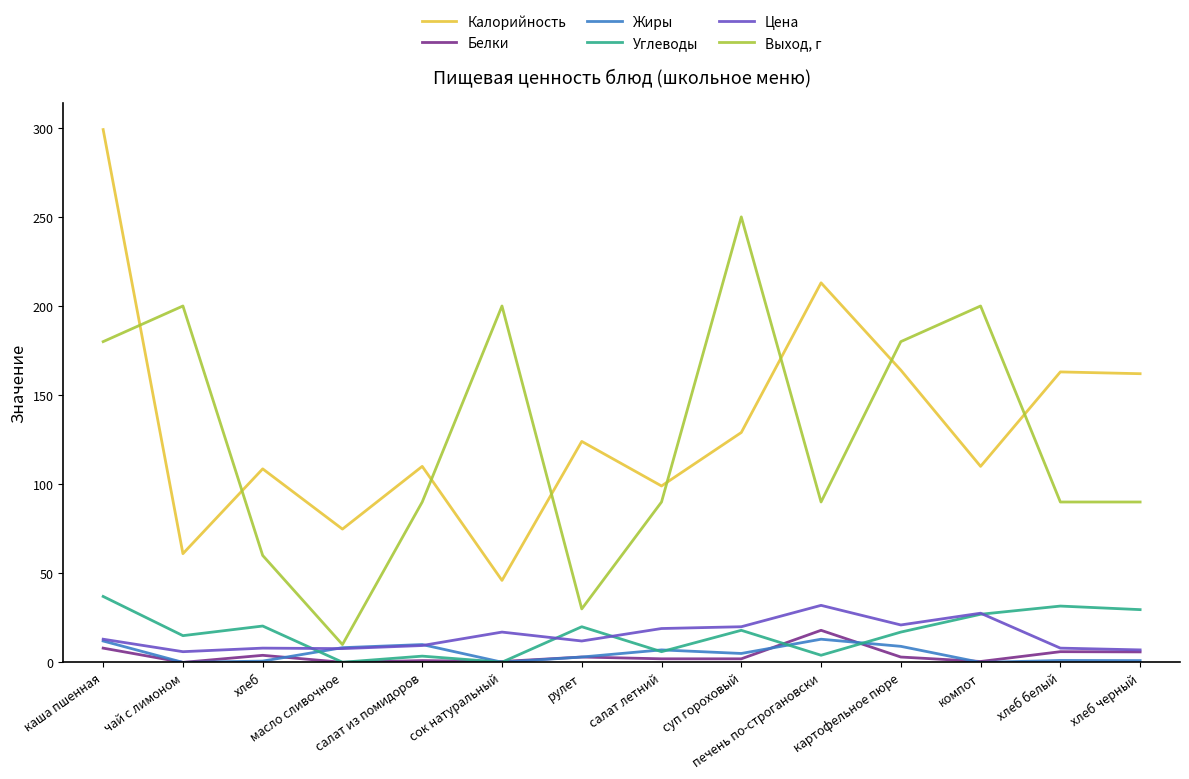

True or false: Жиры and Калорийность intersect in this chart.

False